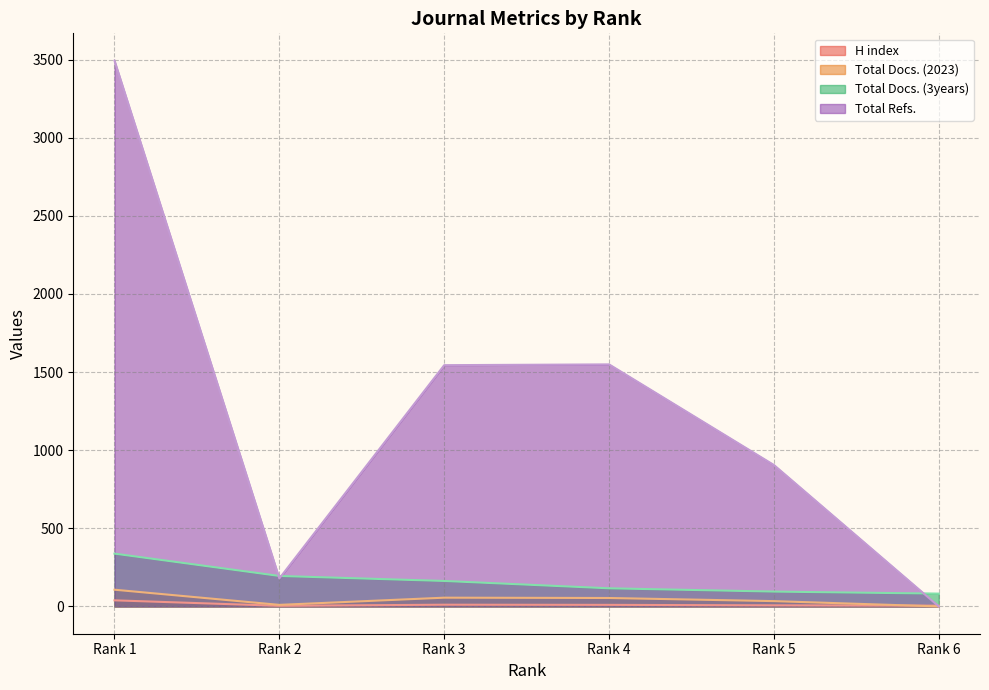

How many values in the H index series exceed 10?

2